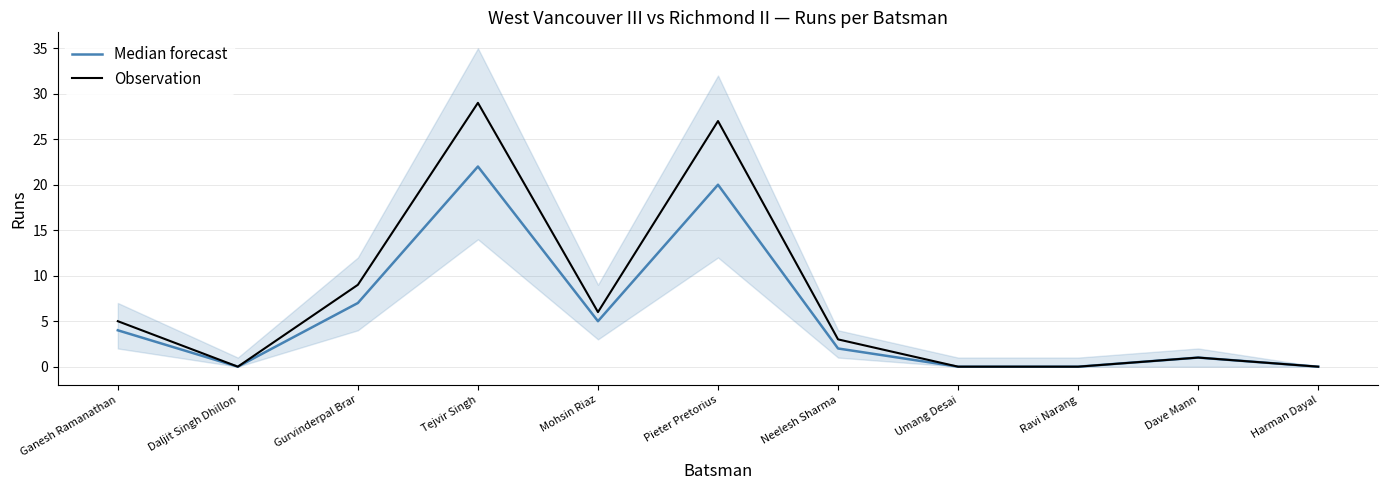

Is it true that Median forecast equals 5 at Gurvinderpal Brar?

False